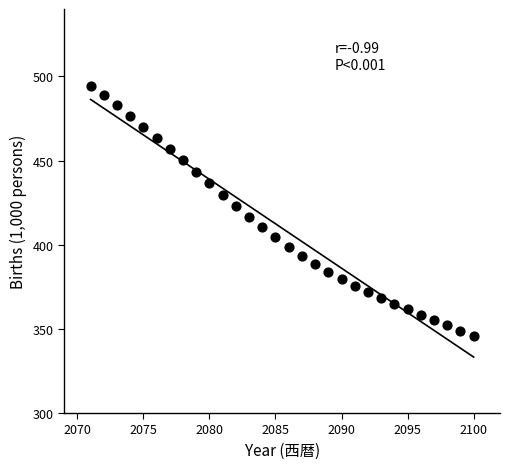

What is the range of X values (max minus min)?

29.0